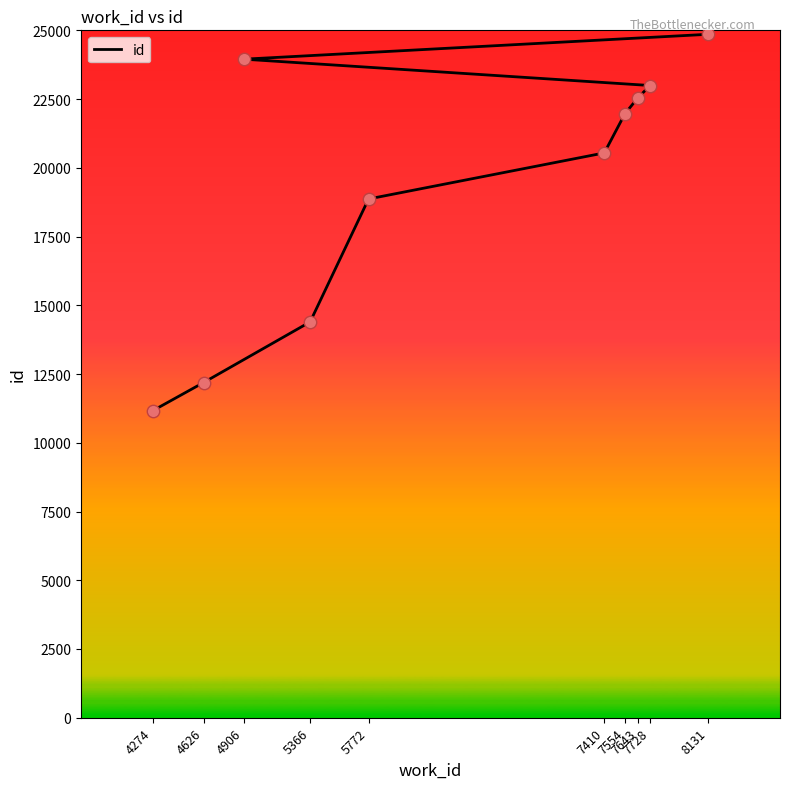

What is the change in value from 5772 to 7643?

+3675